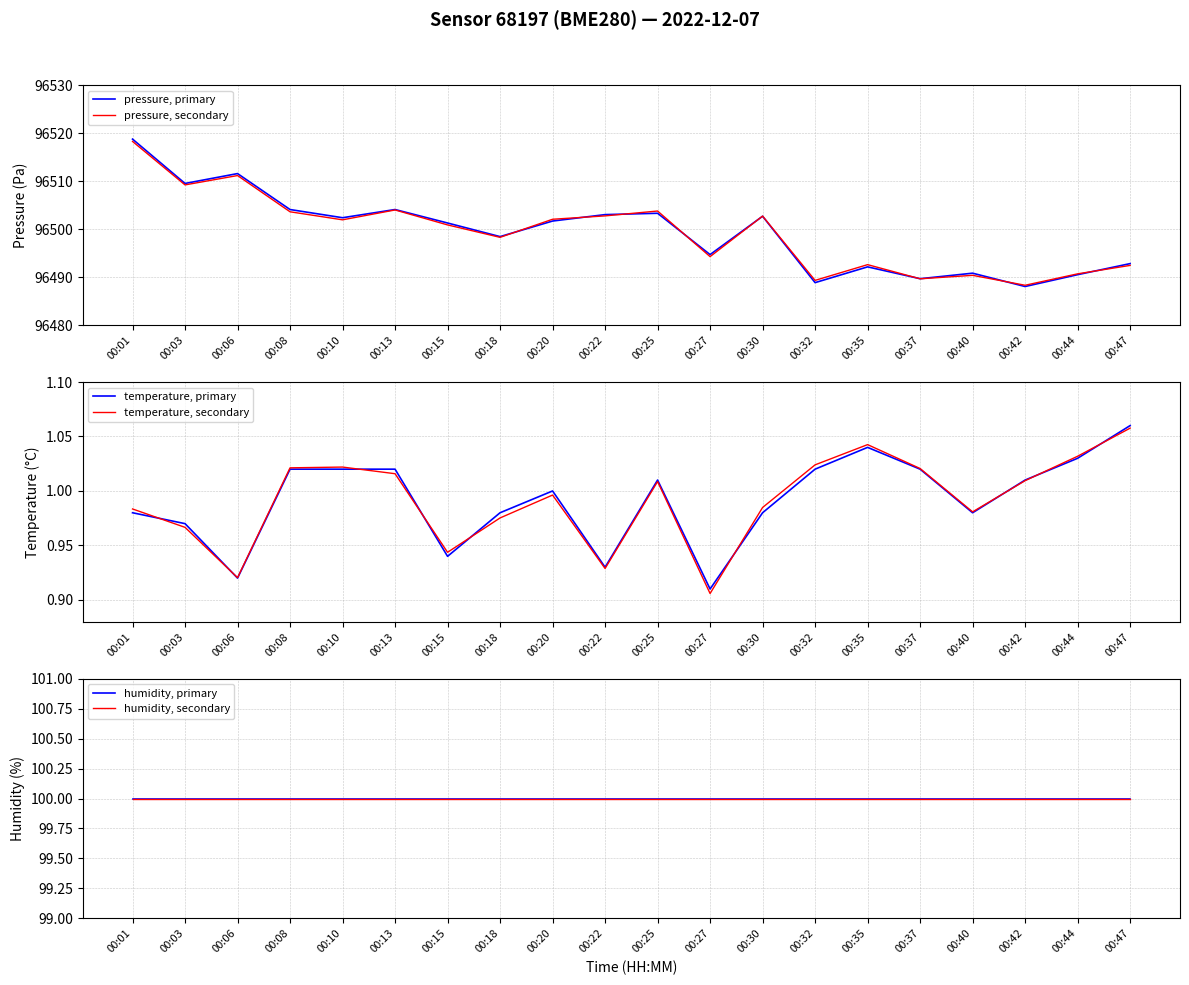

What is the value of the temperature, secondary point at the 8th from the left?

1.0